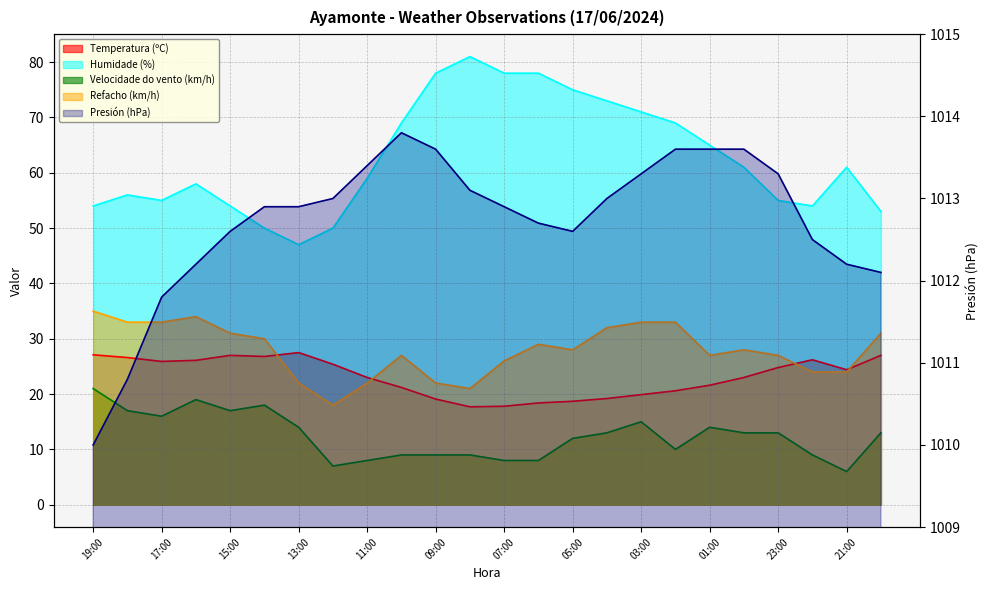

Which series has the widest spread of values?

Humidade (%)